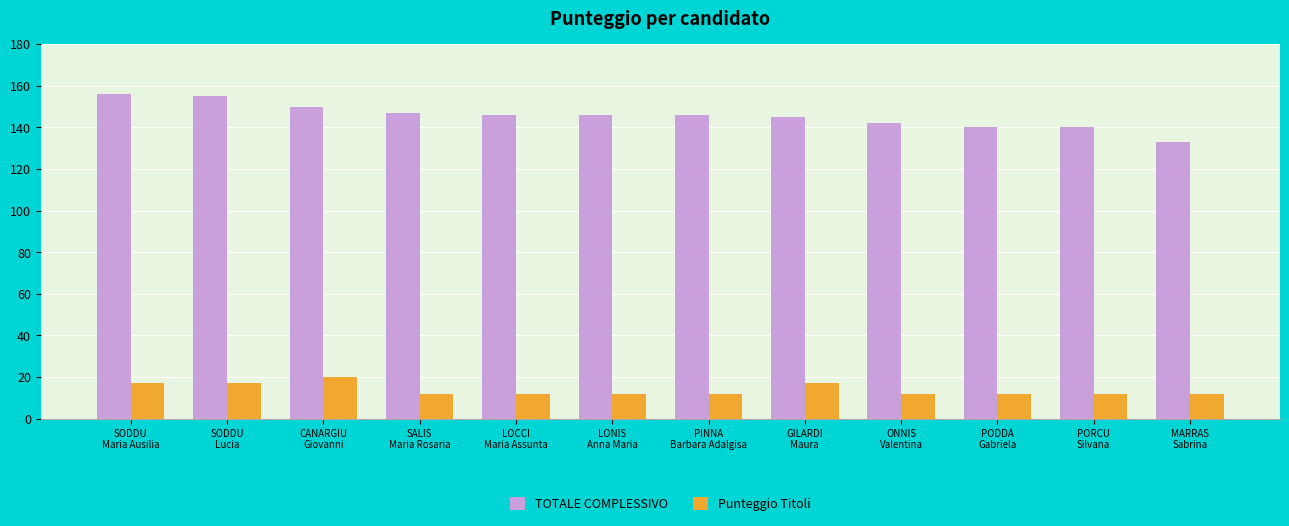

Which series has the widest spread of values?

TOTALE COMPLESSIVO